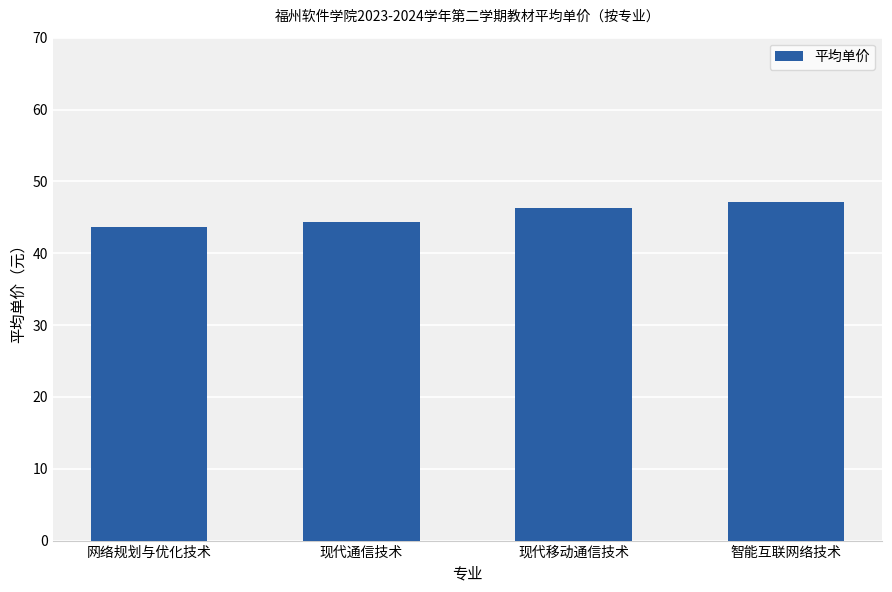

What is the difference between the second highest and second lowest values?

2.0